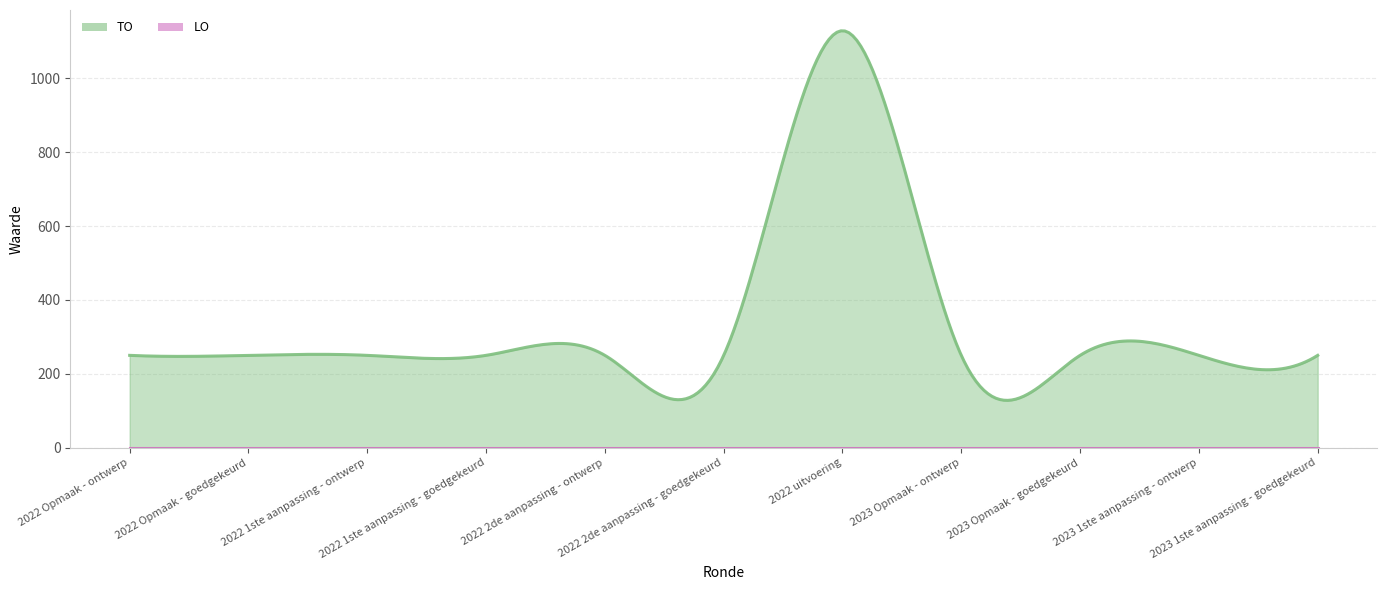

List the series in order of their peak value, highest first.

TO, LO